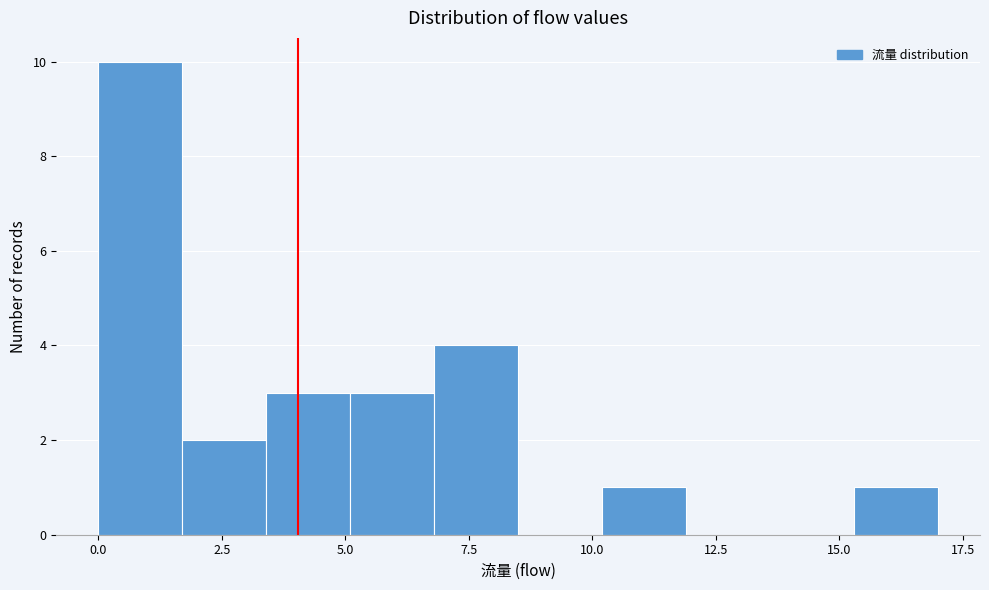

Read against the x-axis, roughly where is the centre of the tallest bar?

1.0